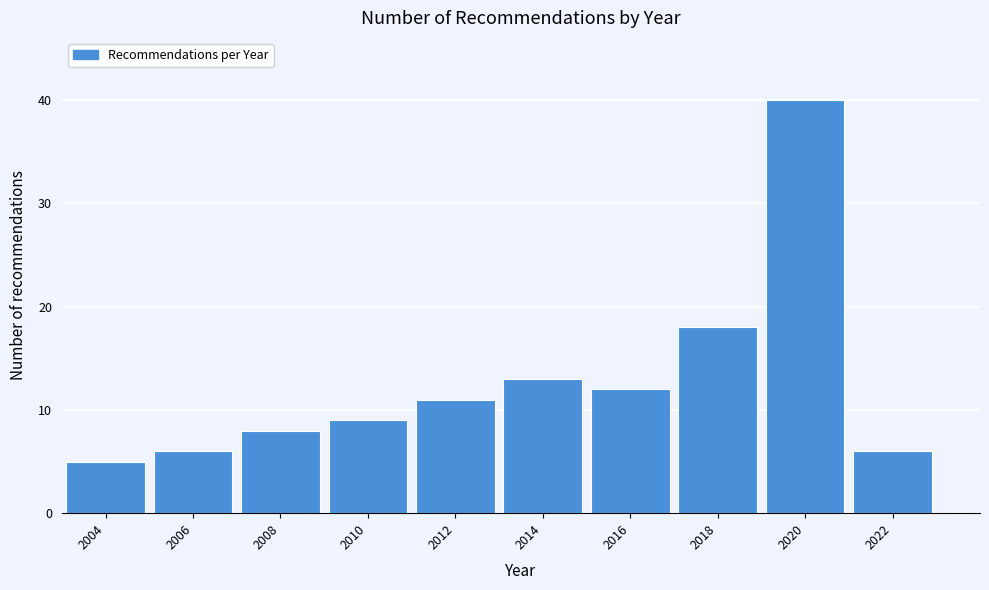

Reading right to left, list all the values displayed in this chart.

2022=6	2020=40	2018=18	2016=12	2014=13	2012=11	2010=9	2008=8	2006=6	2004=5